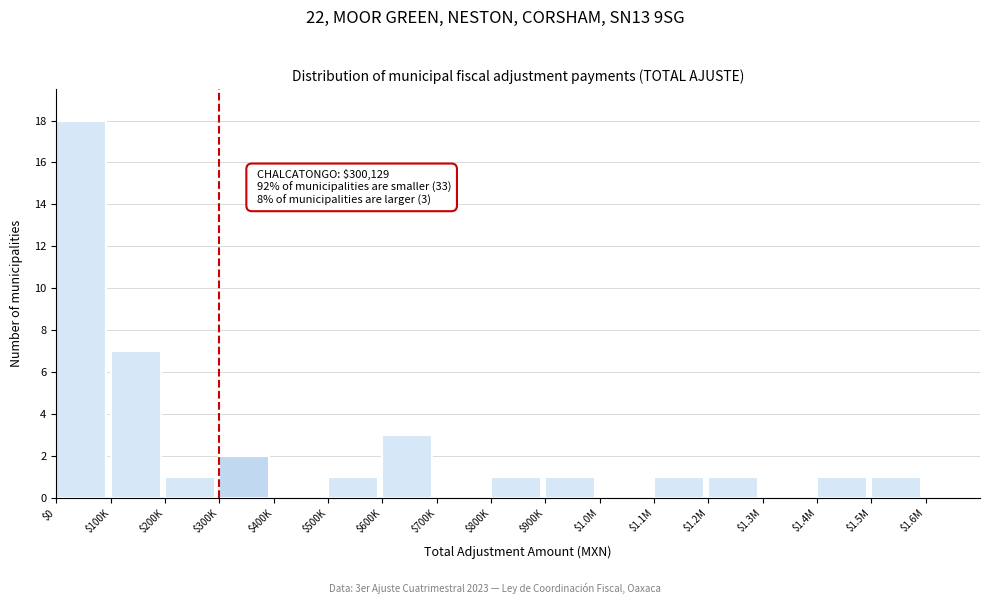

The value at $1.4M is 1. True or false?

True